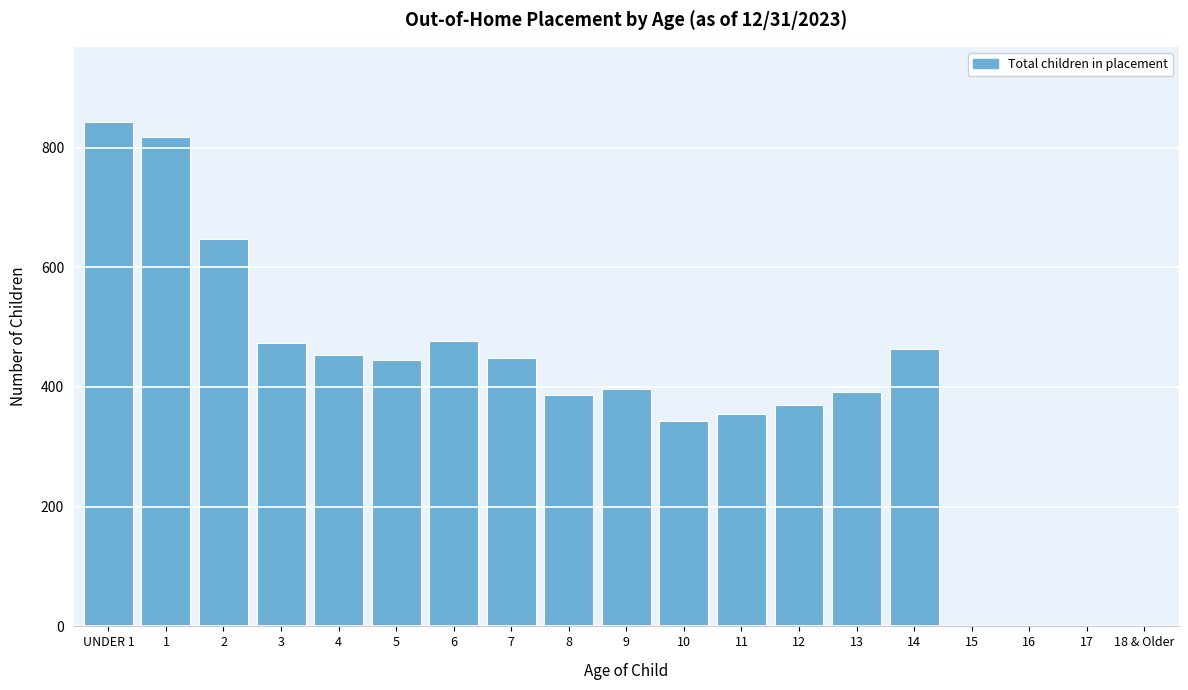

What is the greatest value displayed?

842